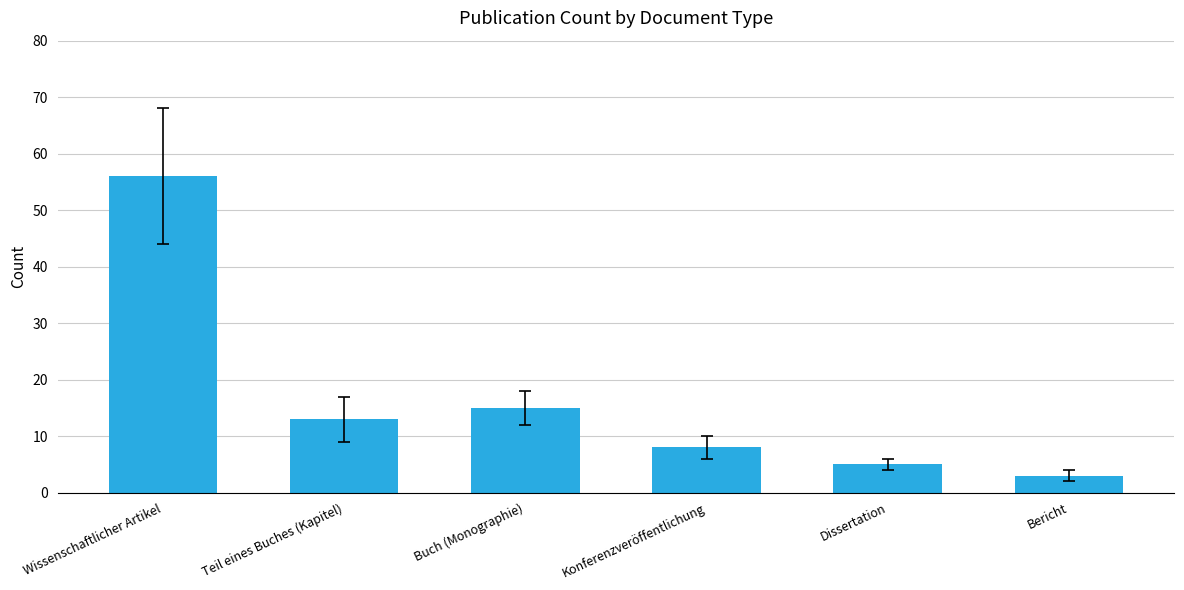

How many bars are there in total?

6